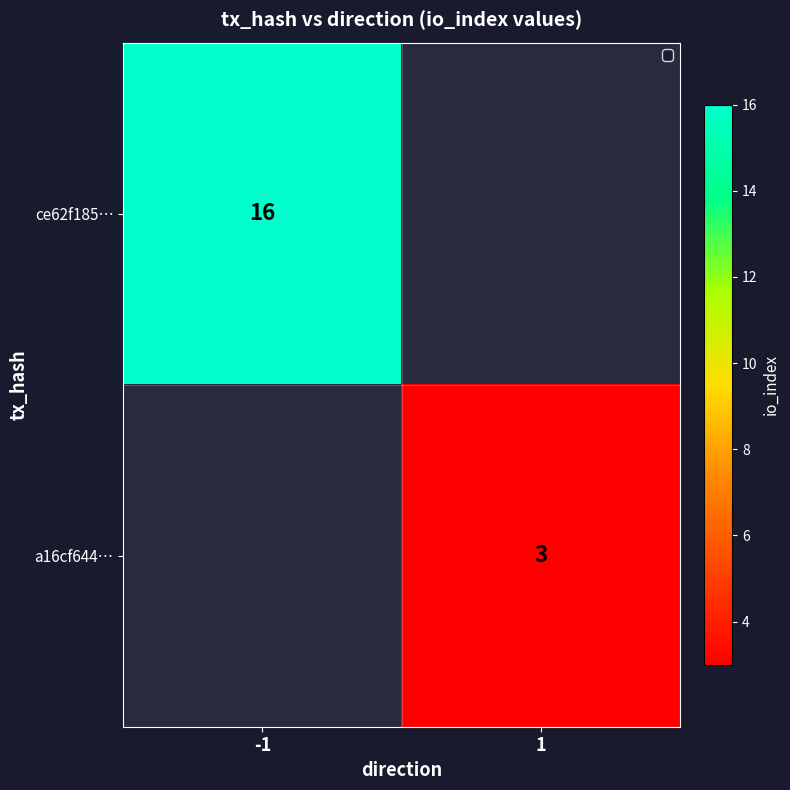

The value of a16cf644… at 1 is 2. True or false?

False